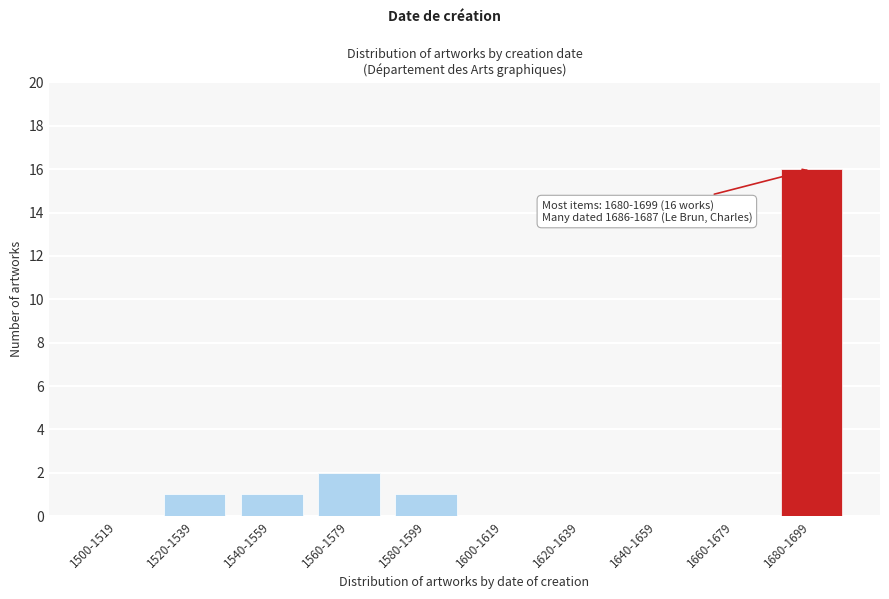

Reading right to left, transcribe all the data shown in this chart.

1680-1699=16	1660-1679=0	1640-1659=0	1620-1639=0	1600-1619=0	1580-1599=1	1560-1579=2	1540-1559=1	1520-1539=1	1500-1519=0